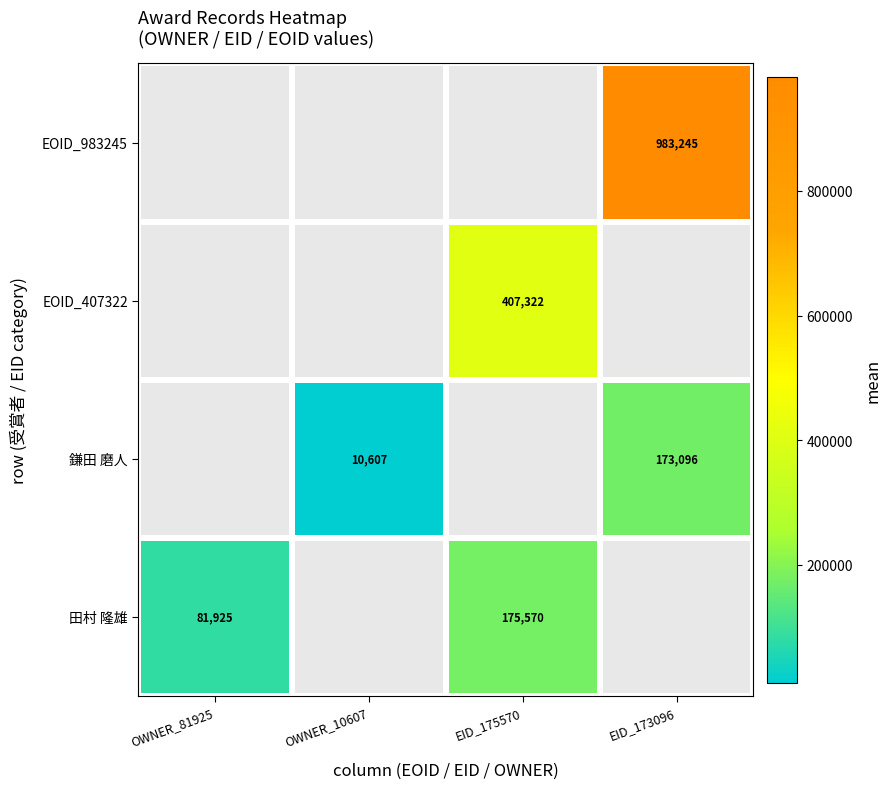

Which category has the highest value across all series?

EID_173096